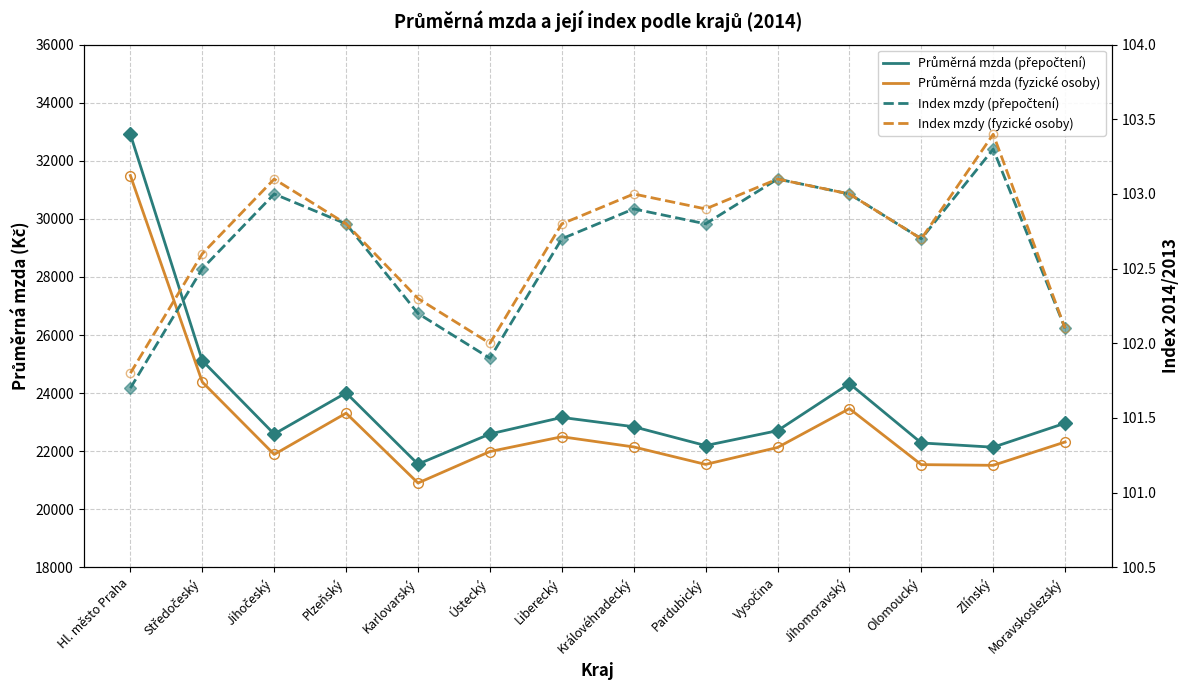

Which category has the lowest value in the Index mzdy (fyzické osoby) series?

Hl. město Praha